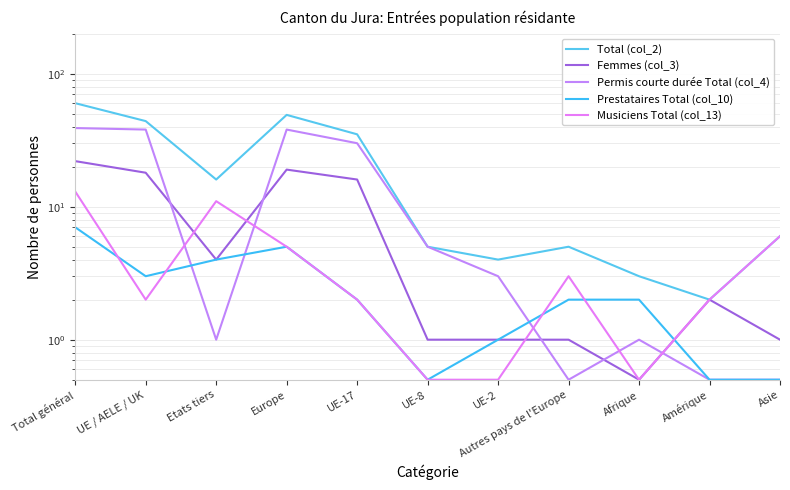

At Etats tiers, list the series in order from smallest to largest.

Permis courte durée Total (col_4), Femmes (col_3), Prestataires Total (col_10), Musiciens Total (col_13), Total (col_2)